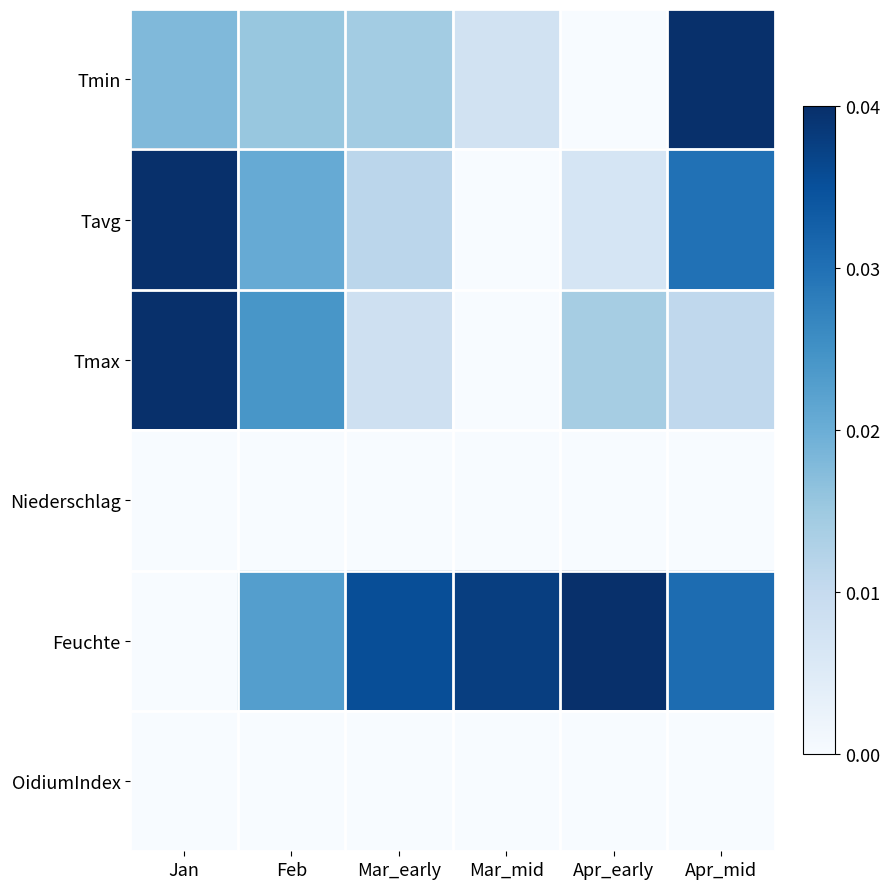

Reading right to left, what are all the values shown in this chart?

Tmin: Apr_mid=1.0	Apr_early=0.0	Mar_mid=0.2	Mar_early=0.4	Feb=0.4	Jan=0.4
Tavg: Apr_mid=0.7	Apr_early=0.2	Mar_mid=0.0	Mar_early=0.3	Feb=0.5	Jan=1.0
Tmax: Apr_mid=0.3	Apr_early=0.3	Mar_mid=0.0	Mar_early=0.2	Feb=0.6	Jan=1.0
Niederschlag: Apr_mid=0.0	Apr_early=0.0	Mar_mid=0.0	Mar_early=0.0	Feb=0.0	Jan=0.0
Feuchte: Apr_mid=0.8	Apr_early=1.0	Mar_mid=0.9	Mar_early=0.9	Feb=0.6	Jan=0.0
OidiumIndex: Apr_mid=0.0	Apr_early=0.0	Mar_mid=0.0	Mar_early=0.0	Feb=0.0	Jan=0.0